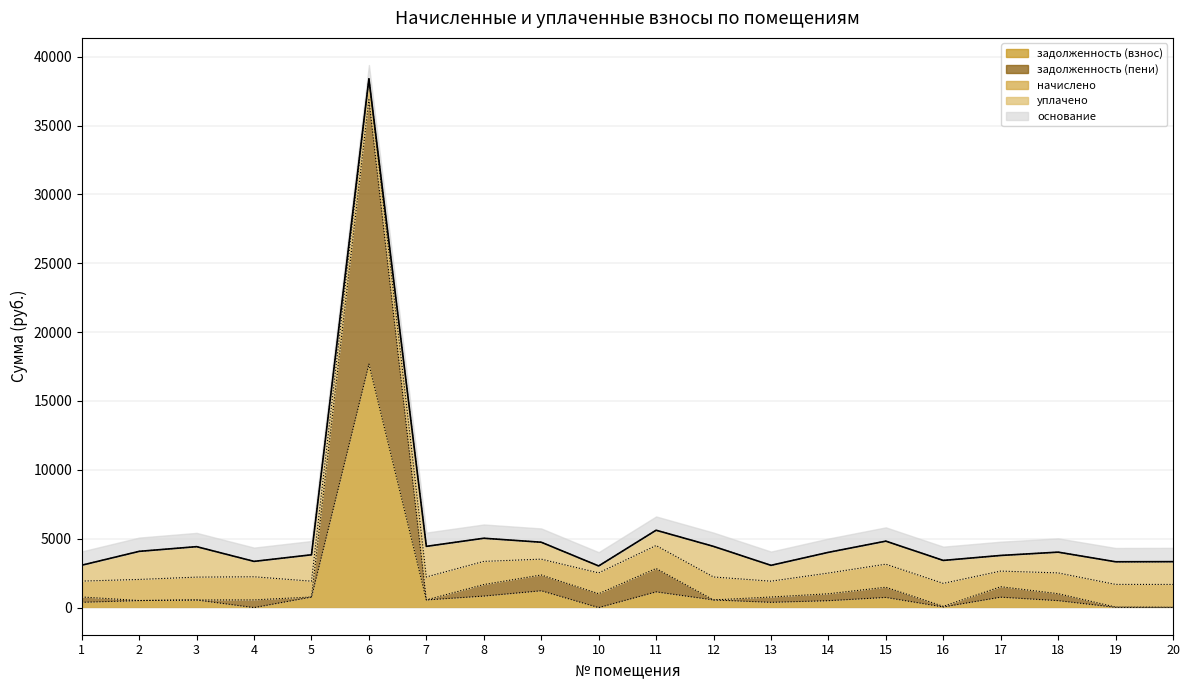

True or false: задолженность (пени) and задолженность (взнос) intersect in this chart.

False